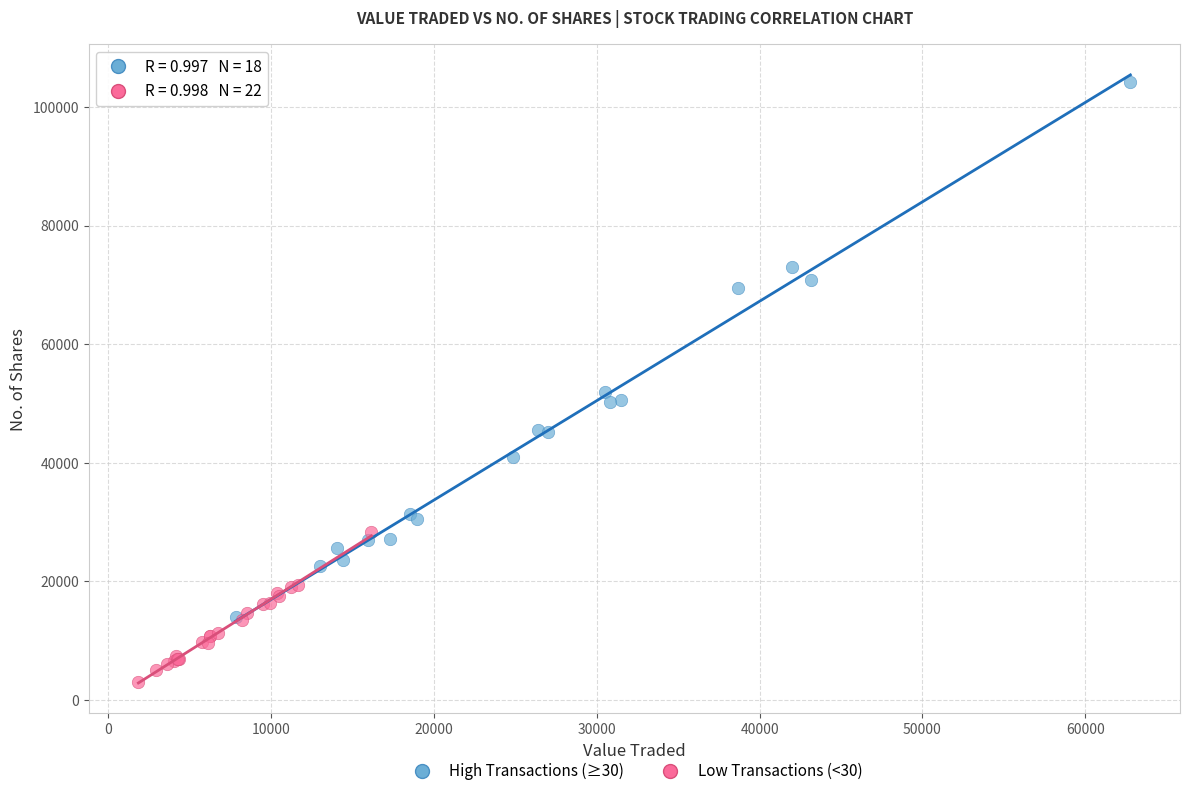

Which series reaches the maximum Y coordinate?

High Transactions (≥30)